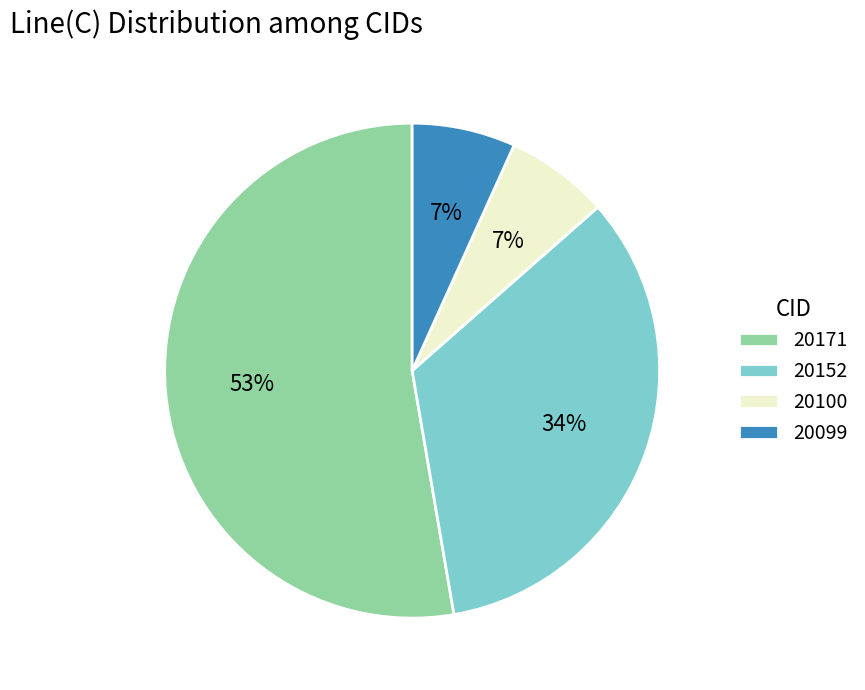

Count the number of slices in the pie.

4